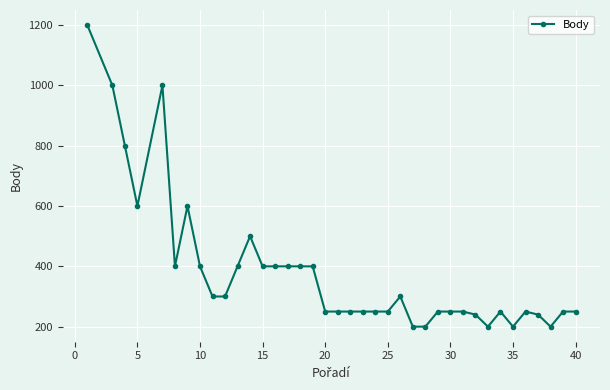

What is the greatest value displayed?

1200